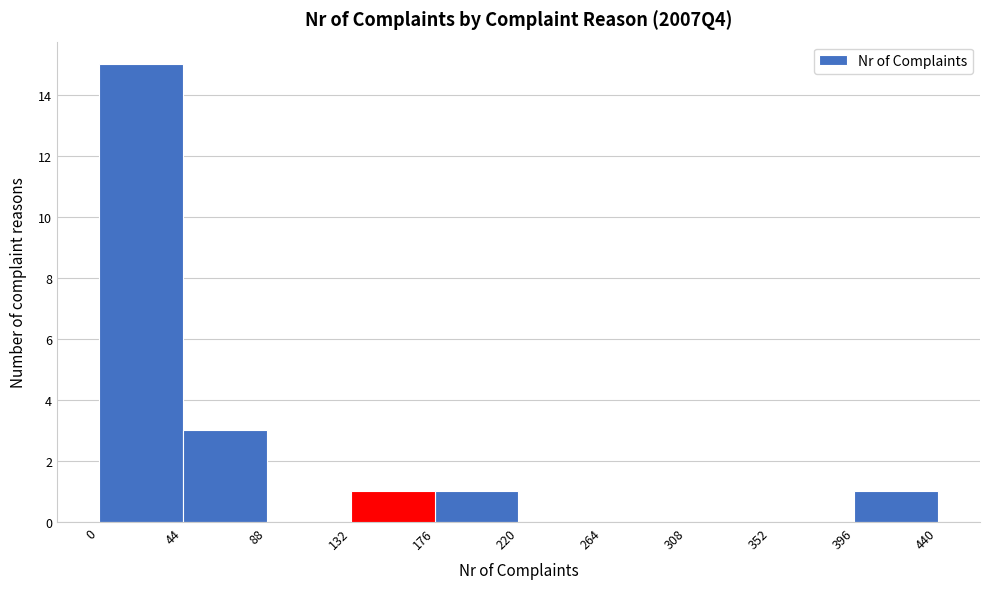

Over which range of the x-axis is the bar tallest?

0 to 44